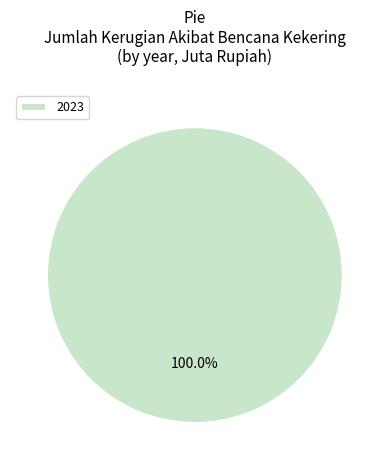

Rank the categories by value from highest to lowest.

2023